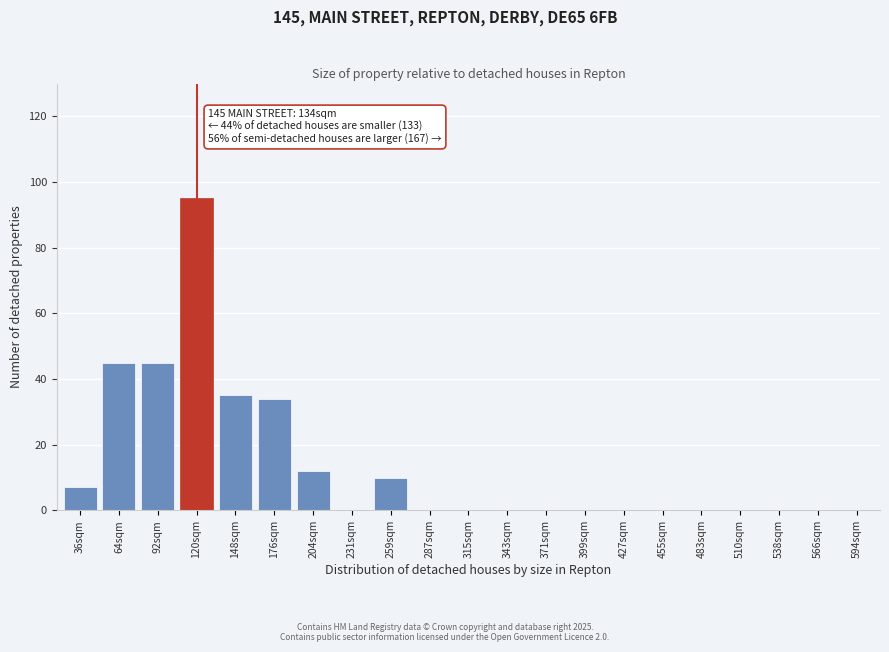

Reading left to right, transcribe all the data shown in this chart.

36sqm=7	64sqm=45	92sqm=45	120sqm=95	148sqm=35	176sqm=34	204sqm=12	231sqm=0	259sqm=10	287sqm=0	315sqm=0	343sqm=0	371sqm=0	399sqm=0	427sqm=0	455sqm=0	483sqm=0	510sqm=0	538sqm=0	566sqm=0	594sqm=0